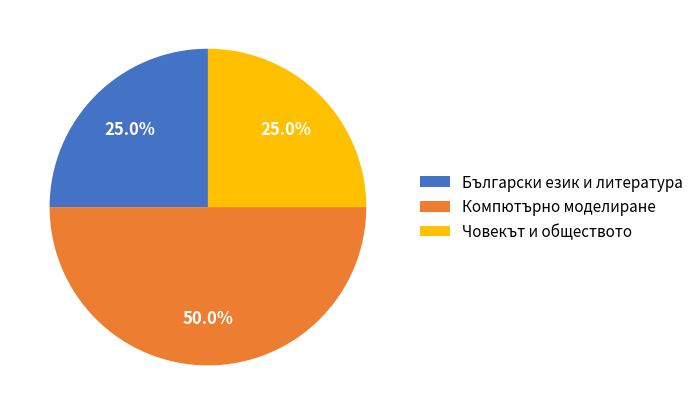

Does Човекът и обществото account for over 50% of the chart?

No